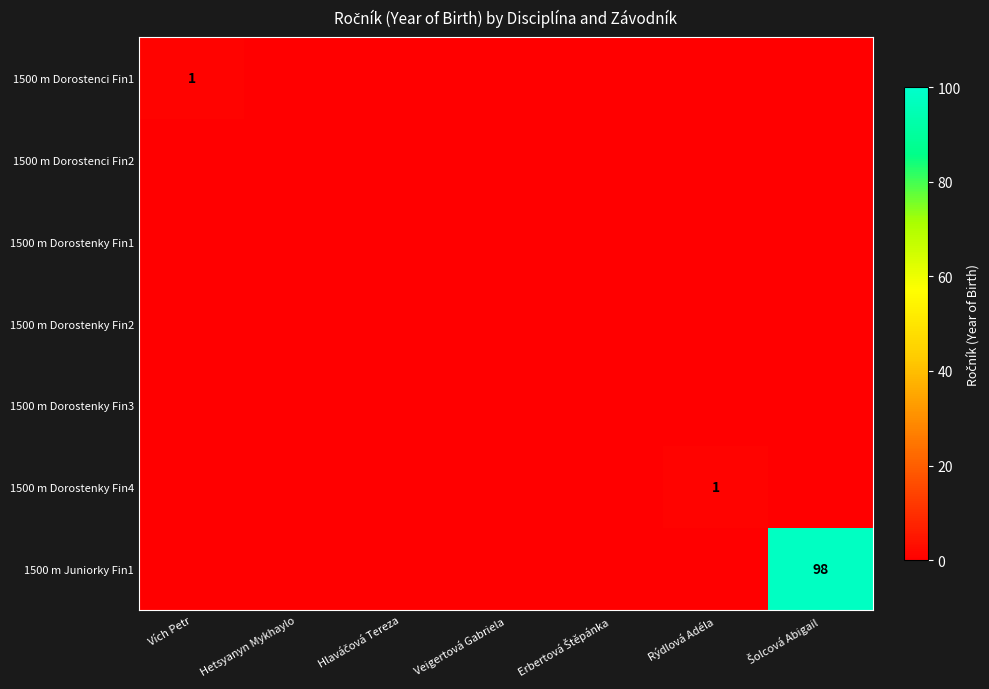

True or false: 1500 m Dorostenci Fin1 has a value of 0 at Šolcová Abigail.

True